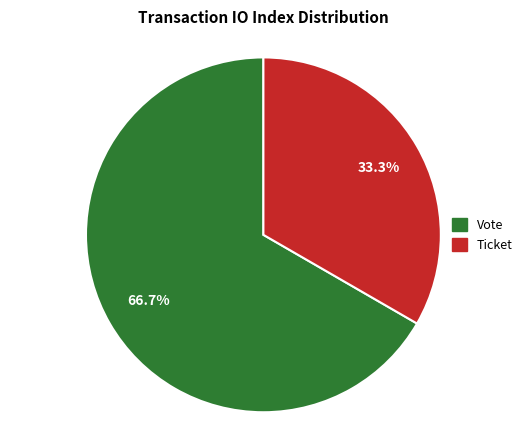

To the nearest percent, what is the difference between the Ticket and Vote slice percentages?

33%